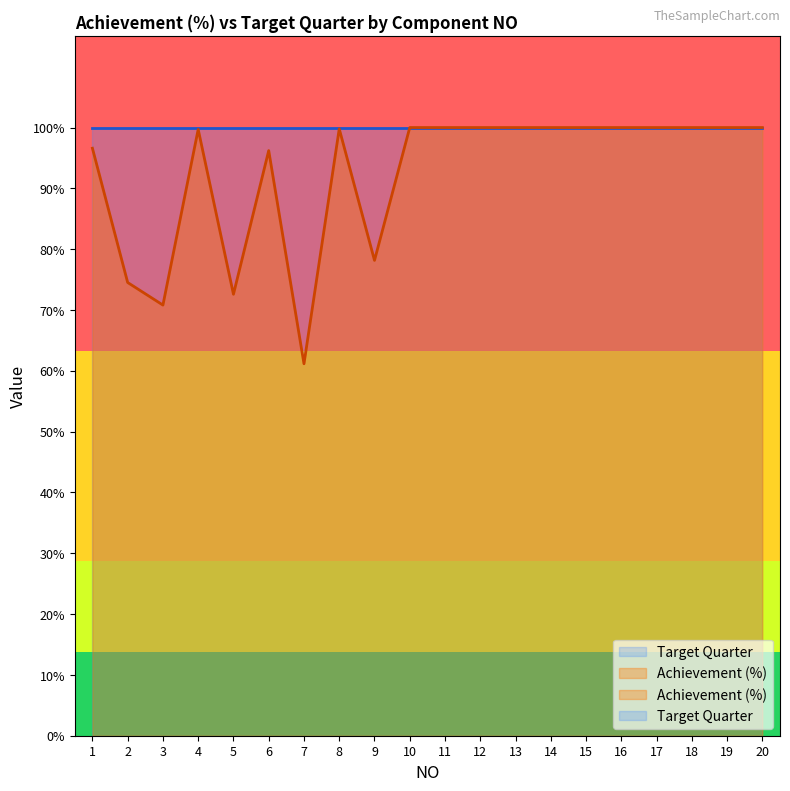

What is the sum of the values at 13 and 14?

2.0